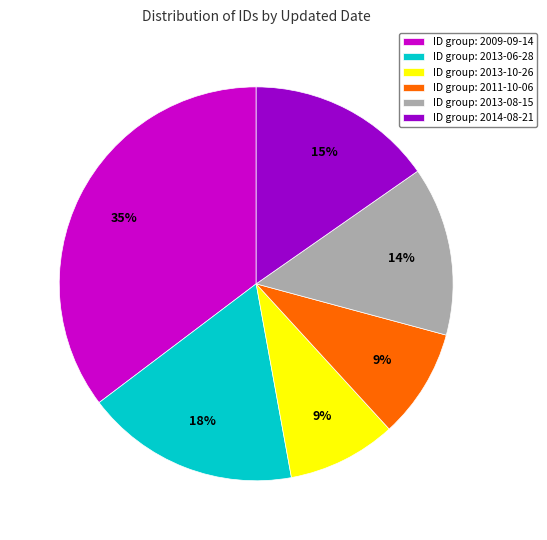

To the nearest percent, what percentage of the pie is ID group: 2013-06-28?

18%